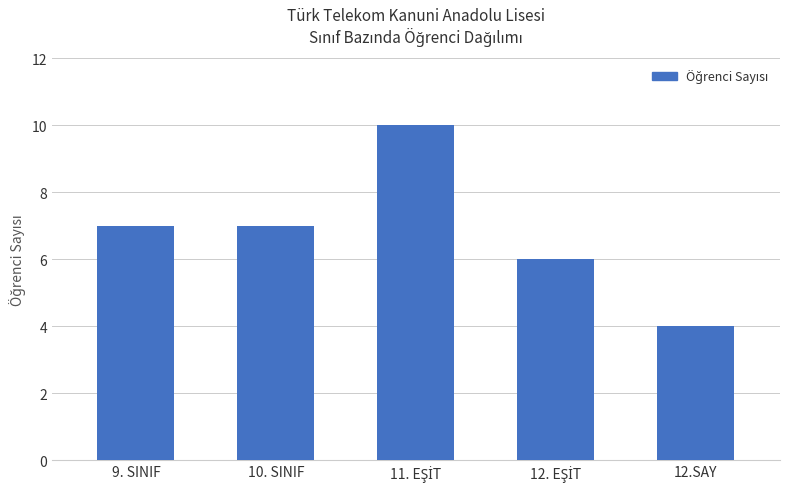

What is the greatest value displayed?

10